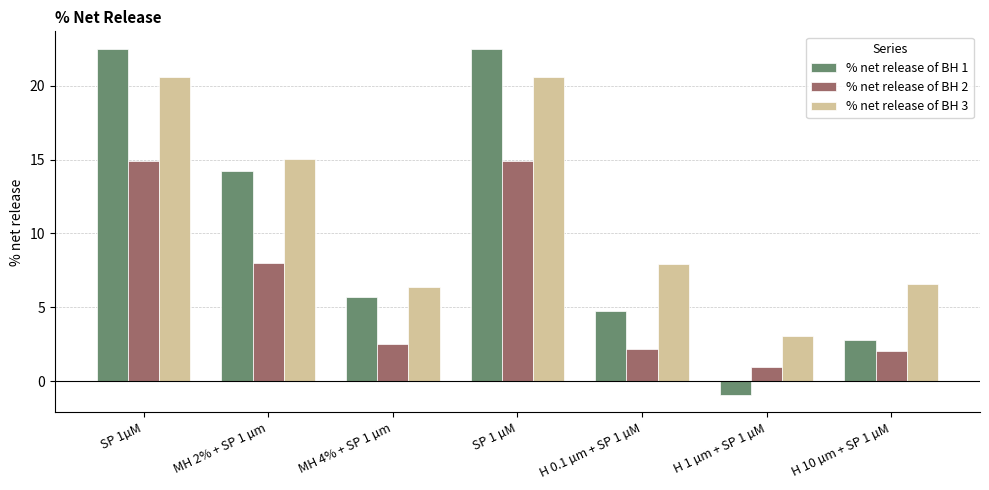

Which series has the widest spread of values?

% net release of BH 1